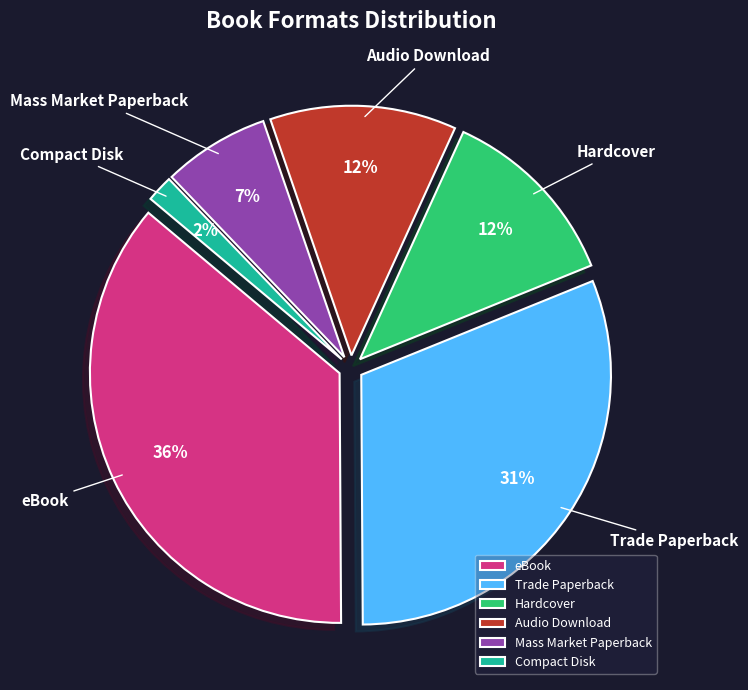

The Audio Download slice represents 21% of the pie. True or false?

False